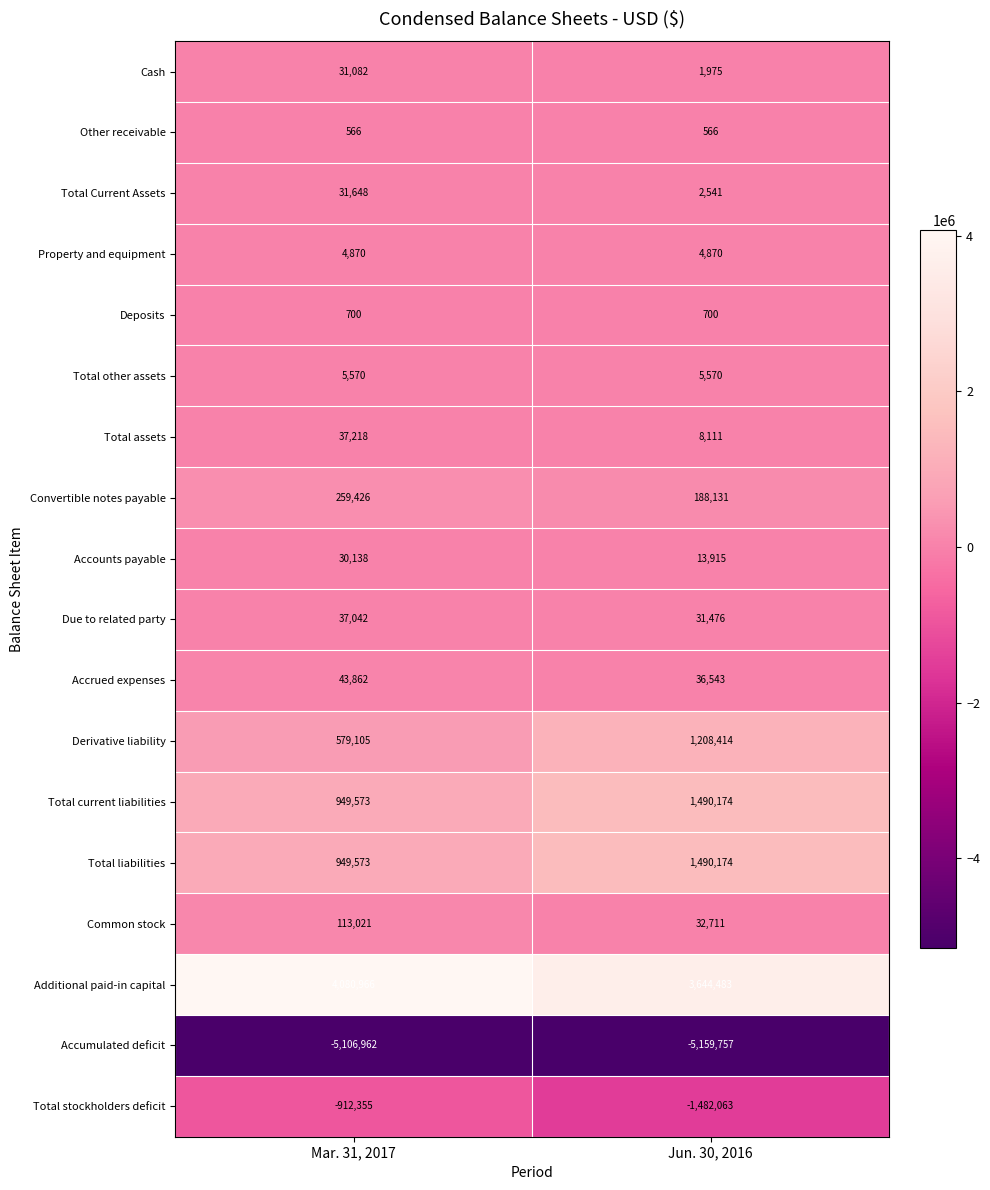

What value does the Additional paid-in capital series have at Jun. 30, 2016, to the nearest 10?

3644480